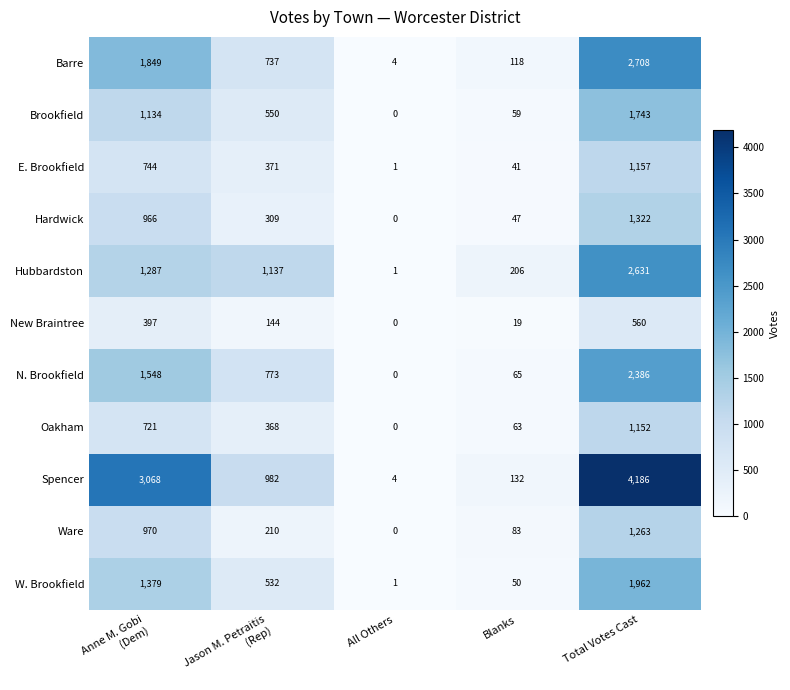

What is the difference between the second highest and minimum values in the Oakham series?

721